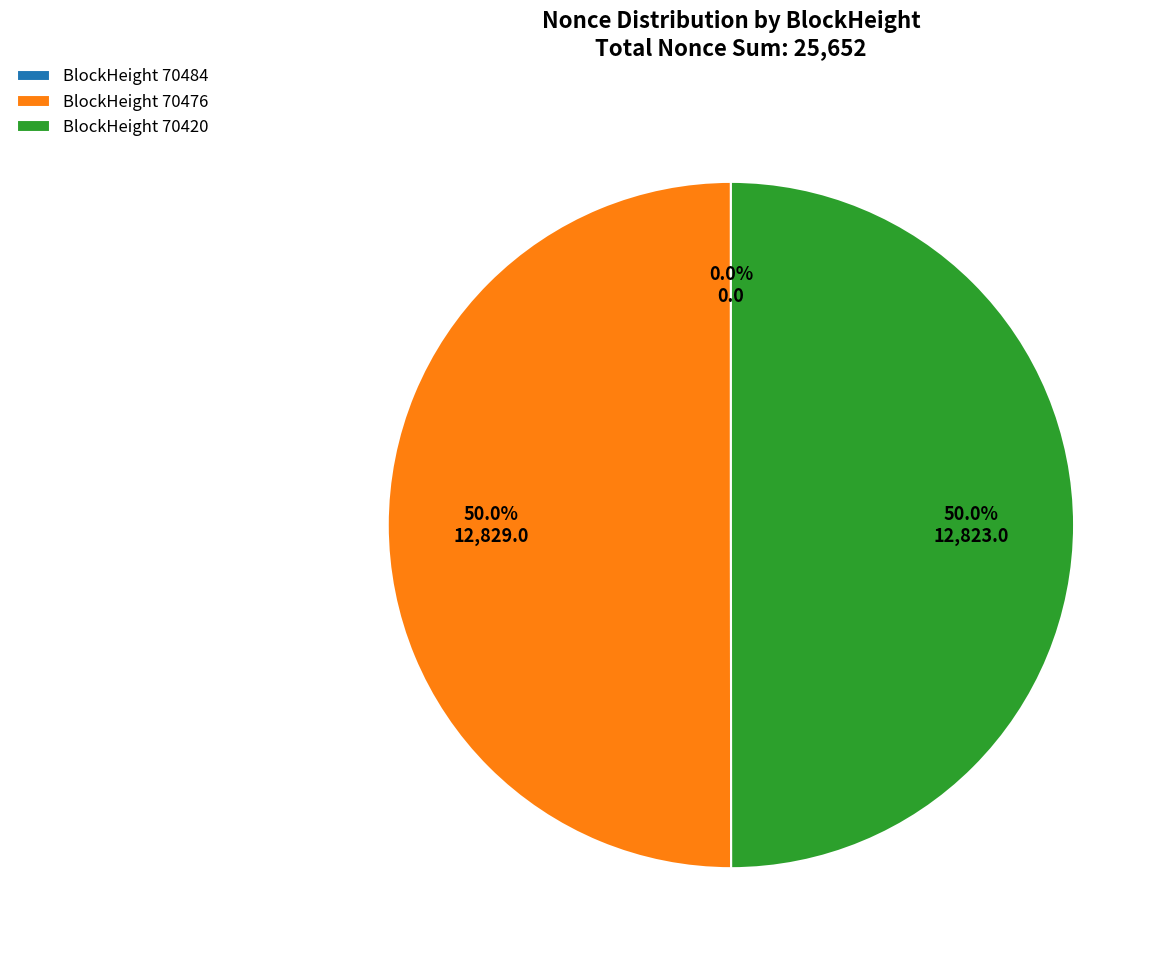

Is 70476 the majority of the pie?

Yes